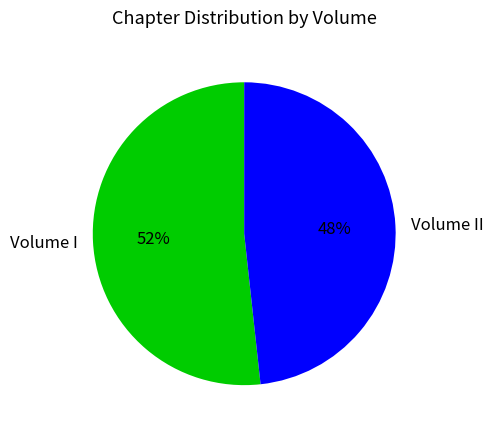

Which category has the smallest portion of the pie?

Volume II